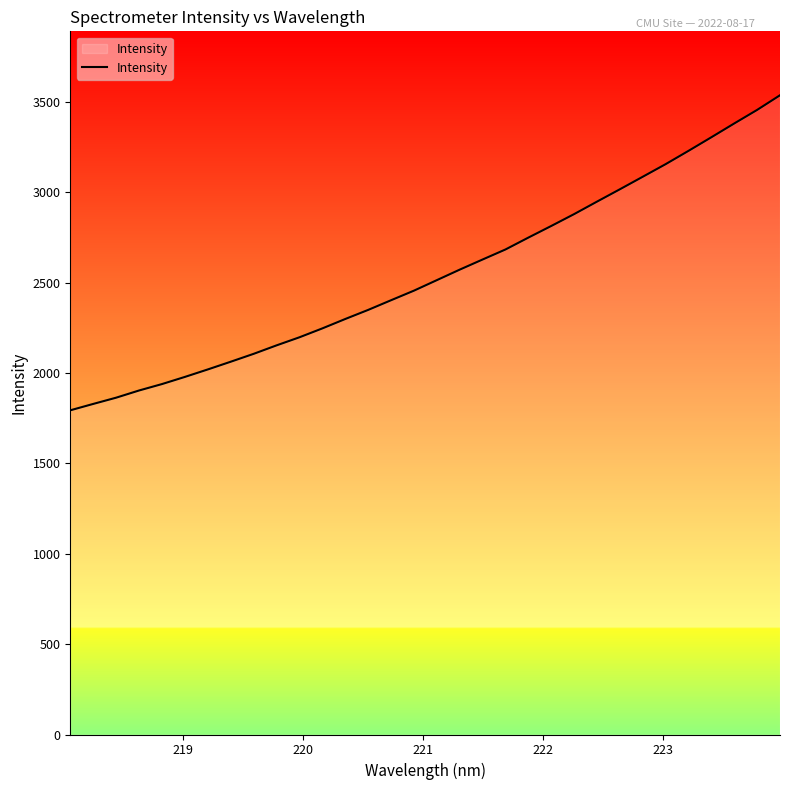

What is the maximum value shown in the chart?

3536.3